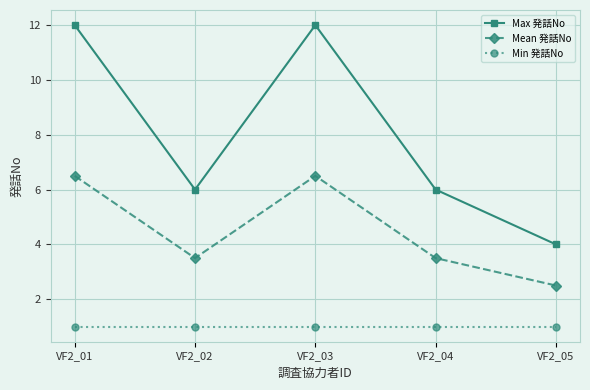

Rank the series by their average value, from lowest to highest.

Min 発話No, Mean 発話No, Max 発話No